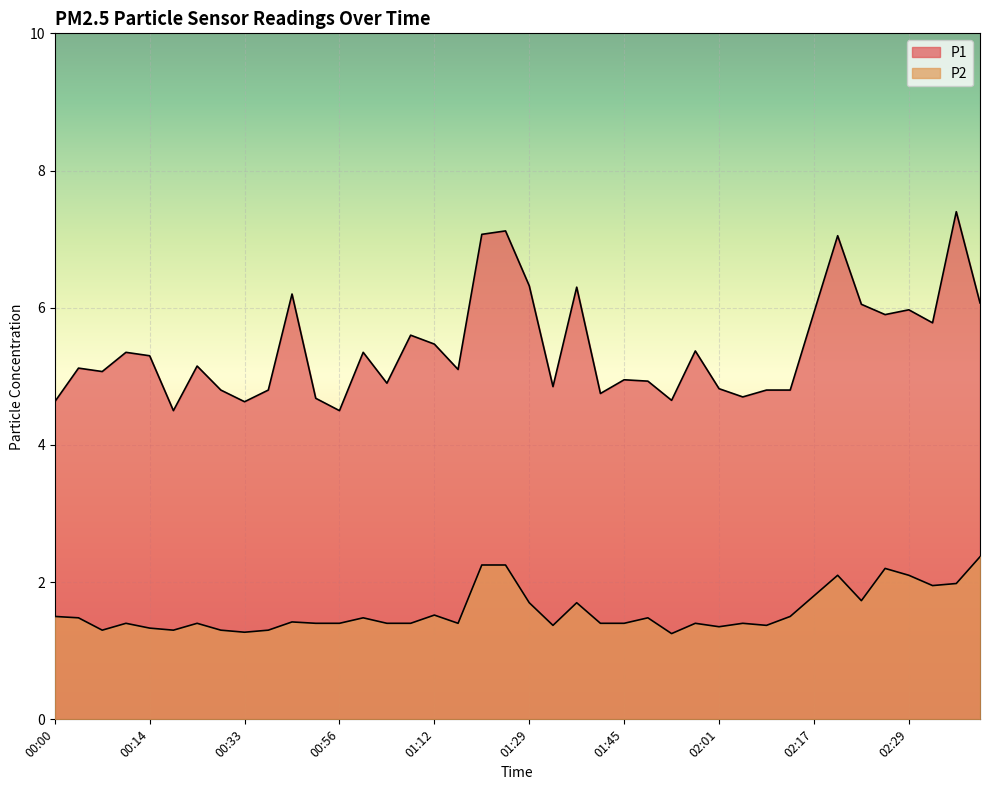

What is the total value across all series at 01:03?

6.3